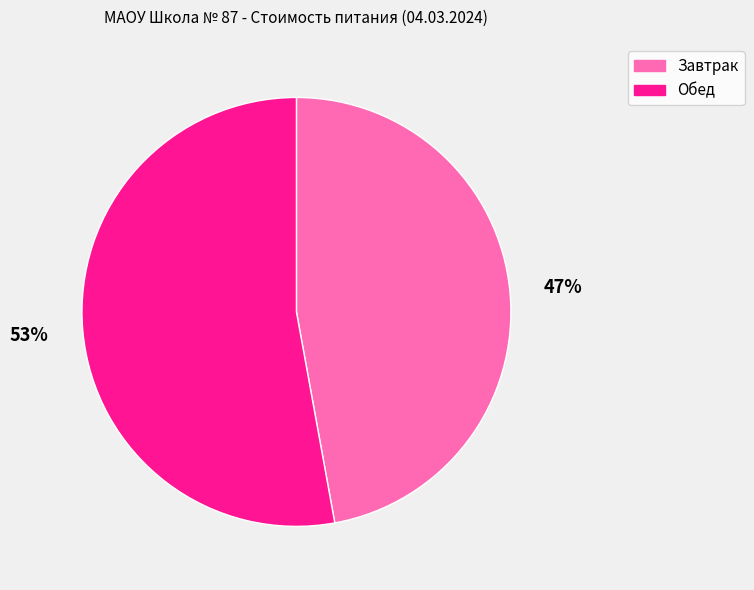

How many slices are in this pie chart?

2